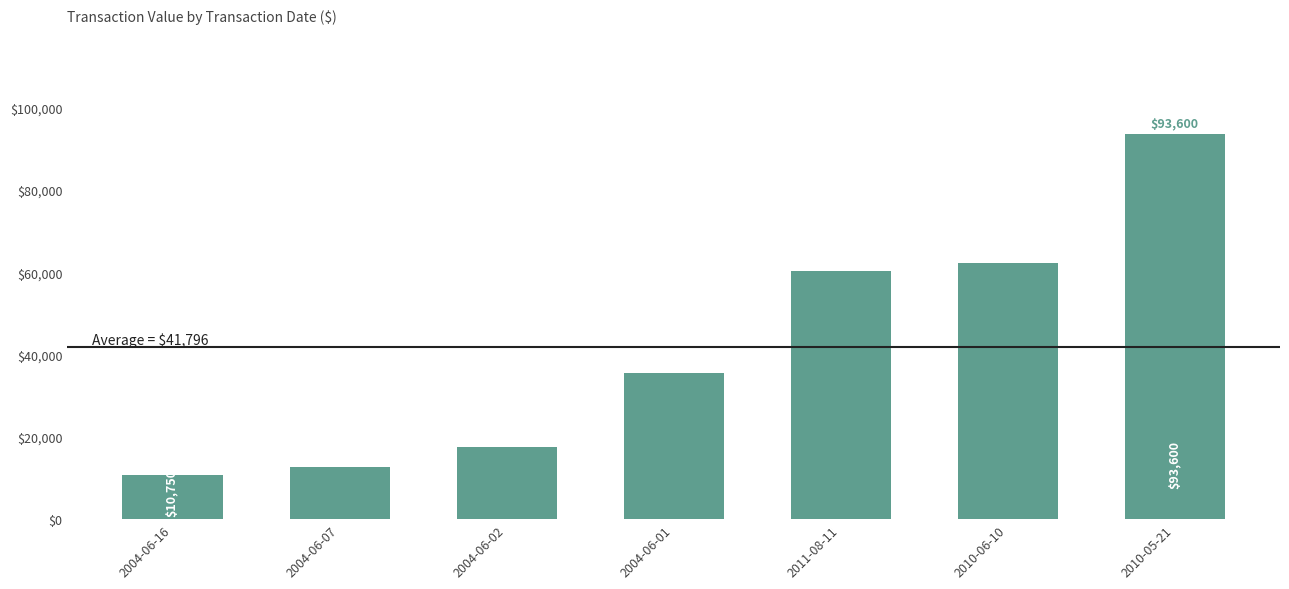

What position from the right is 2004-06-07?

6